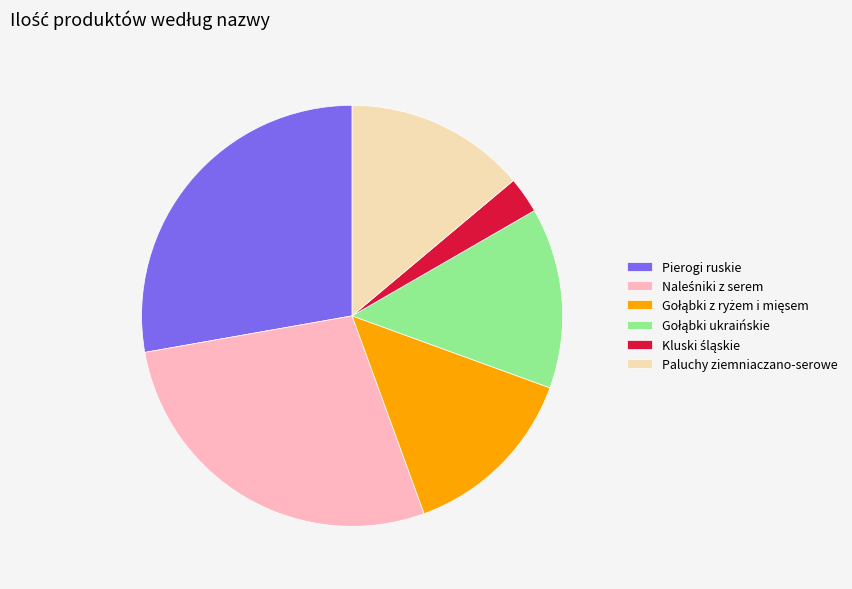

True or false: Paluchy ziemniaczano-serowe accounts for 5% of the total.

False